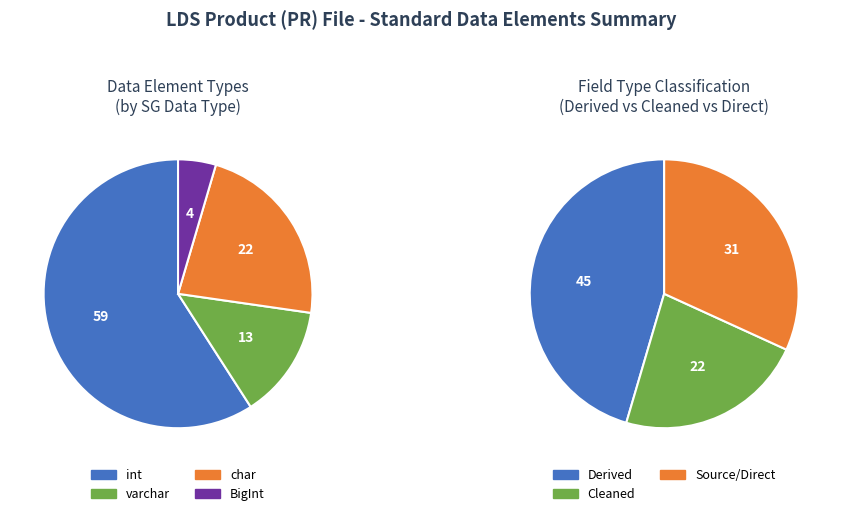

What is the smallest slice in the pie chart?

BigInt